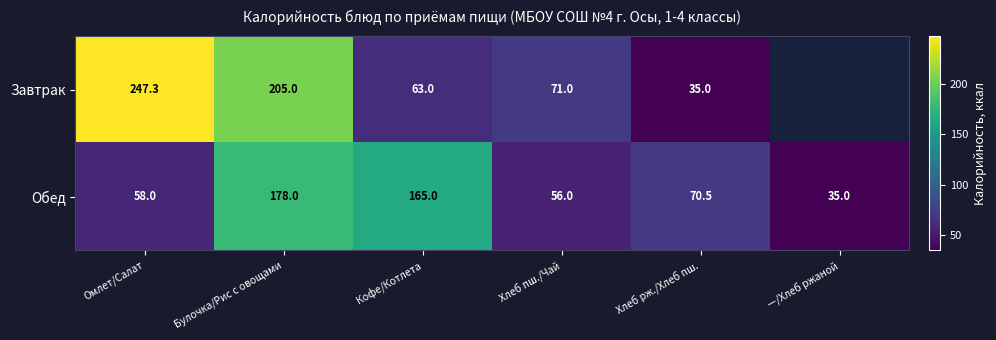

What is the difference between the maximum and minimum values in the Обед series?

143.0